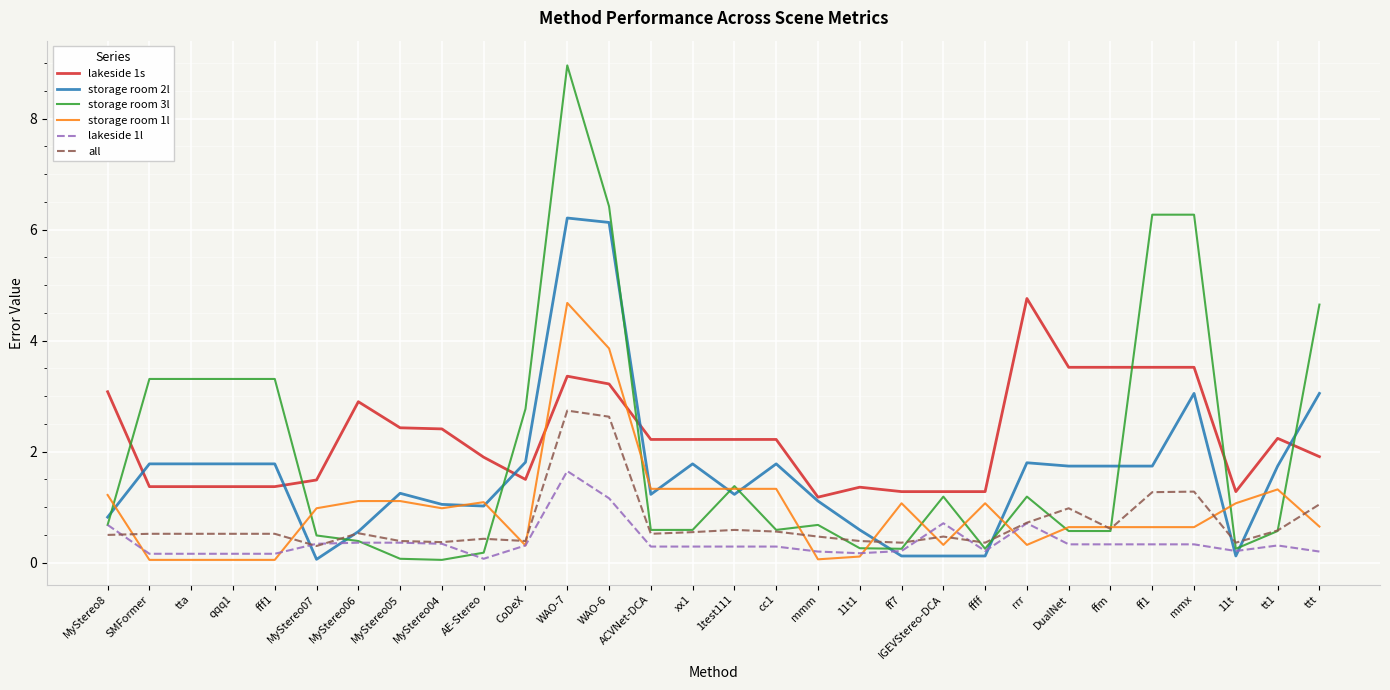

Is the value of storage room 3l at fff1 greater than the value of lakeside 1l at CoDeX?

Yes